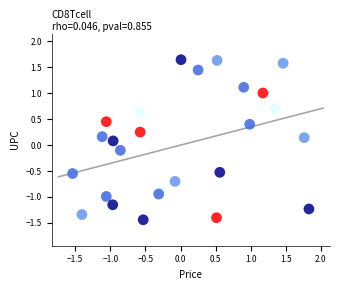

What is the range of Y values (max minus min)?

3.1